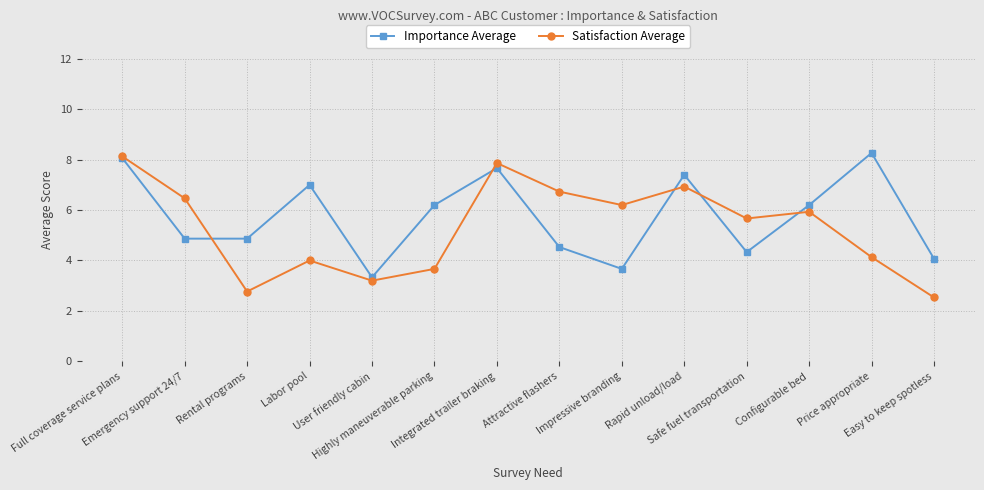

Which series changed the most between Integrated trailer braking and Configurable bed?

Satisfaction Average